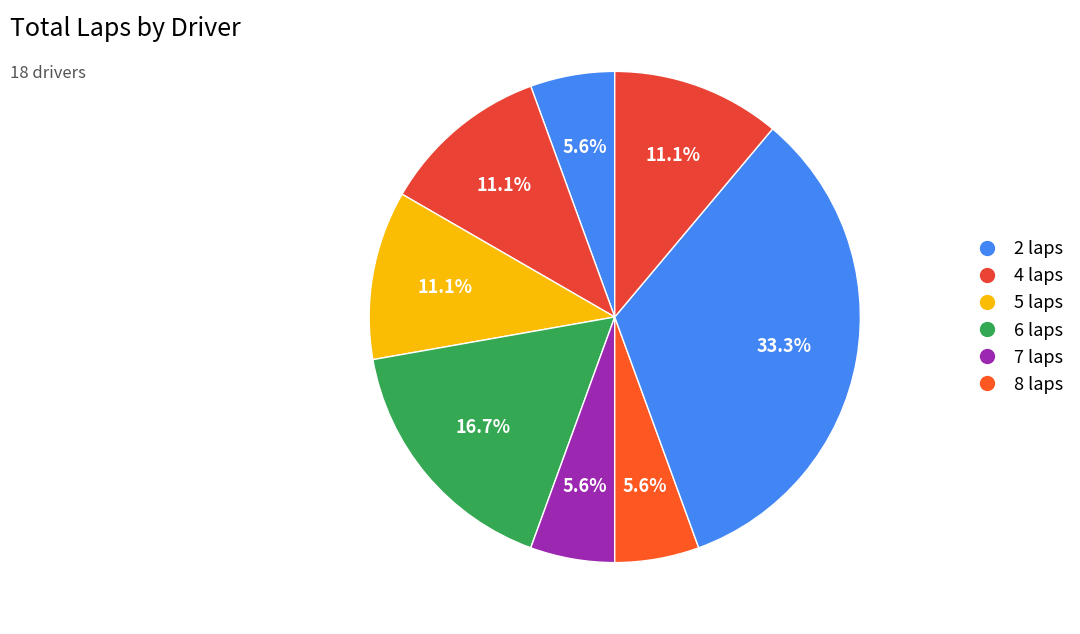

How many segments does this pie chart have?

8